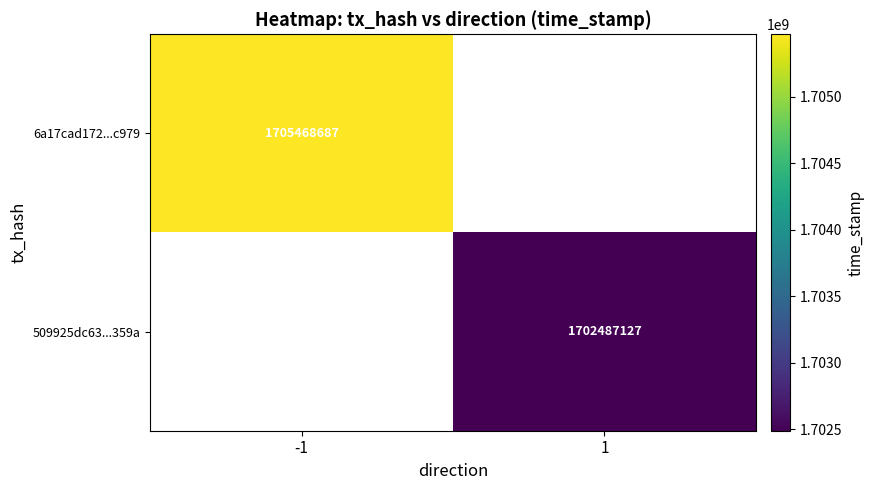

Is it true that 509925dc63...359a equals 2641548940 at 1?

False